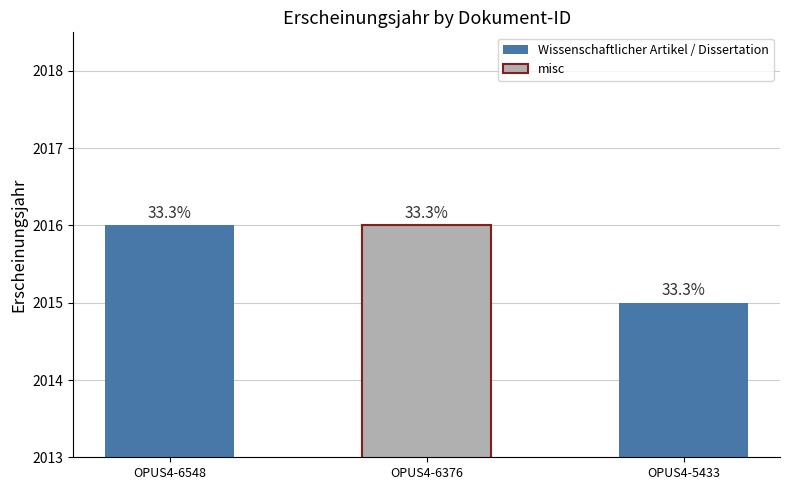

Does the chart contain stacked bars?

No